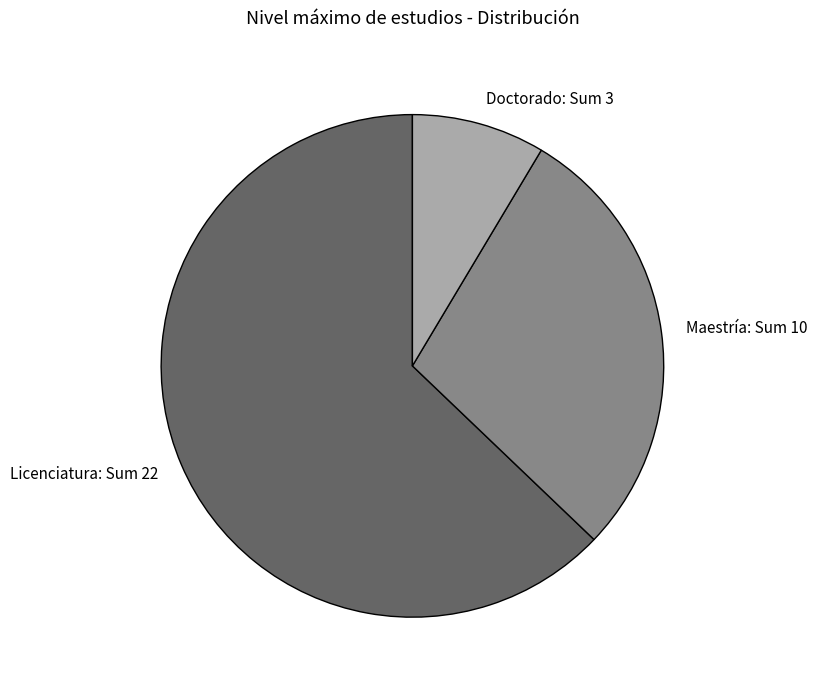

Combined, do Licenciatura and Doctorado account for over 50%?

Yes